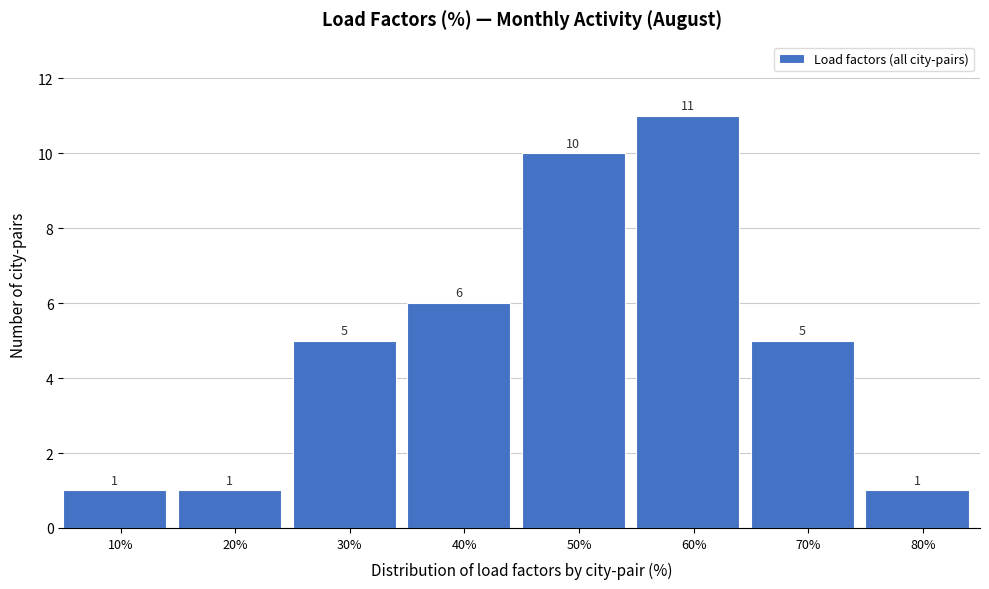

Reading right to left, what are all the values shown in this chart?

1	5	11	10	6	5	1	1